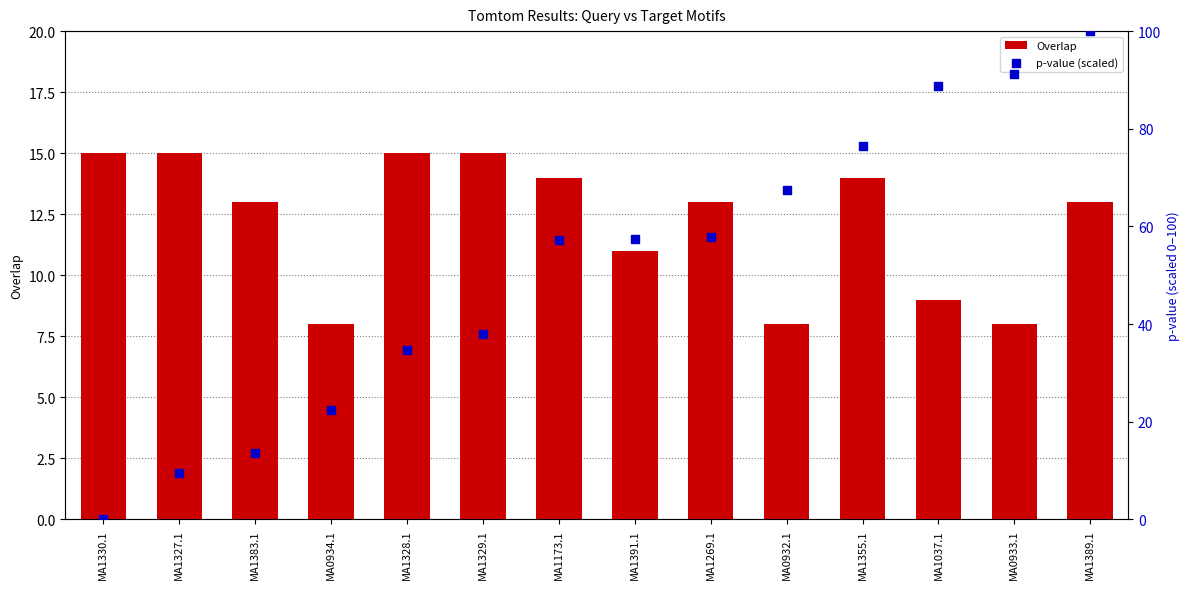

Which series reaches the maximum Y coordinate?

p-value (scaled)